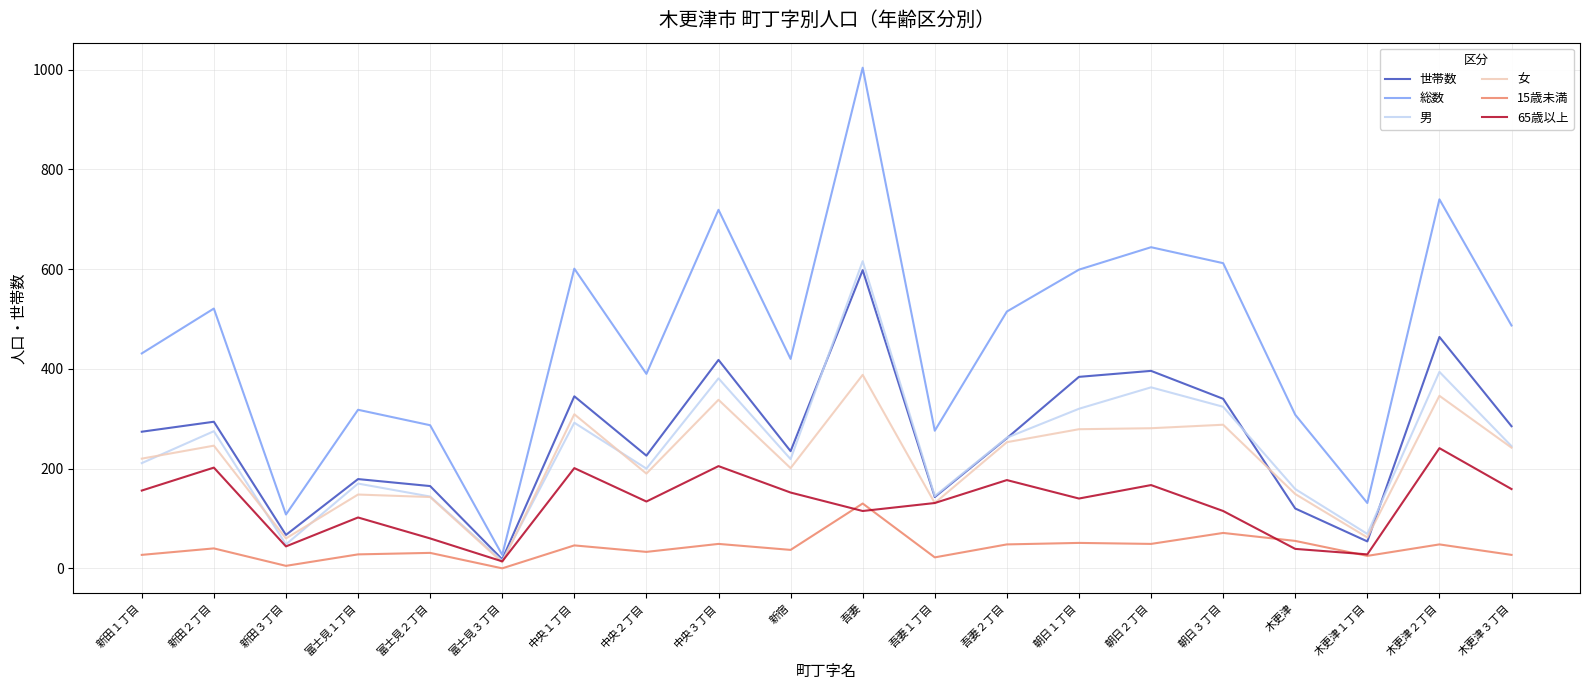

Is the value of 女 at 木更津１丁目 greater than the value of 65歳以上 at 中央３丁目?

No